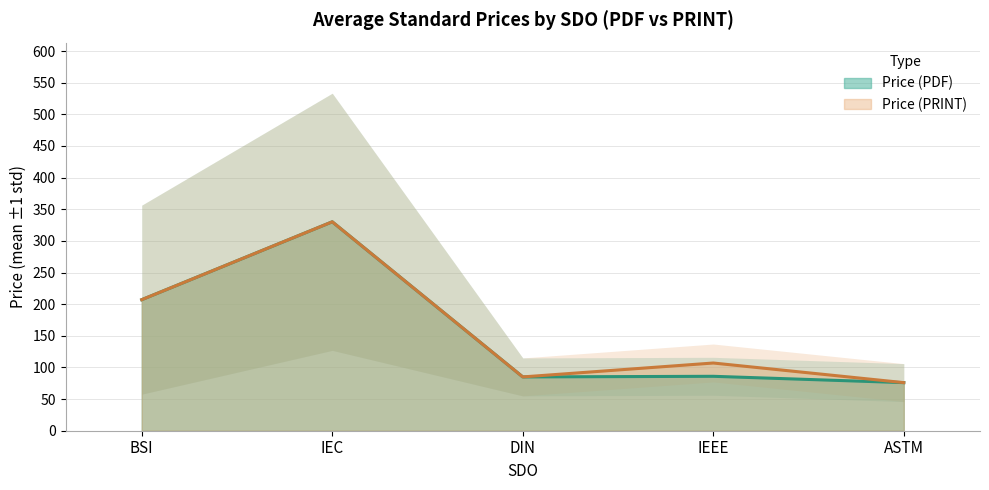

What is the difference between the second highest and second lowest values in the Price (PDF) series?

122.1